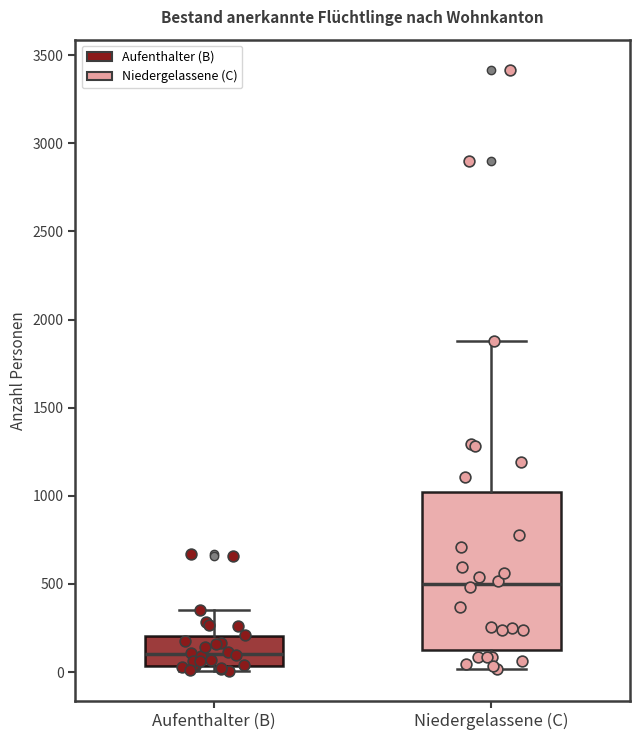

Reading left to right, transcribe this box plot: for each box, give where its median line is, the range the box spans, and where its two whiskers end, as read against the y-axis. The values are not printed on the chart, so give them approximately, as read against the axis.

Aufenthalter (B): median 100, box 50 to 200, whiskers 0 to 350
Niedergelassene (C): median 500, box 150 to 1000, whiskers 0 to 1900